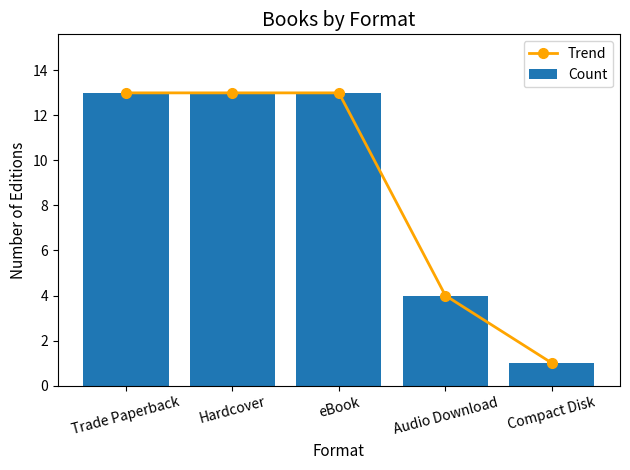

Reading left to right, what are all the values shown in this chart?

Trend: 13	13	13	4	1
Count: 13	13	13	4	1